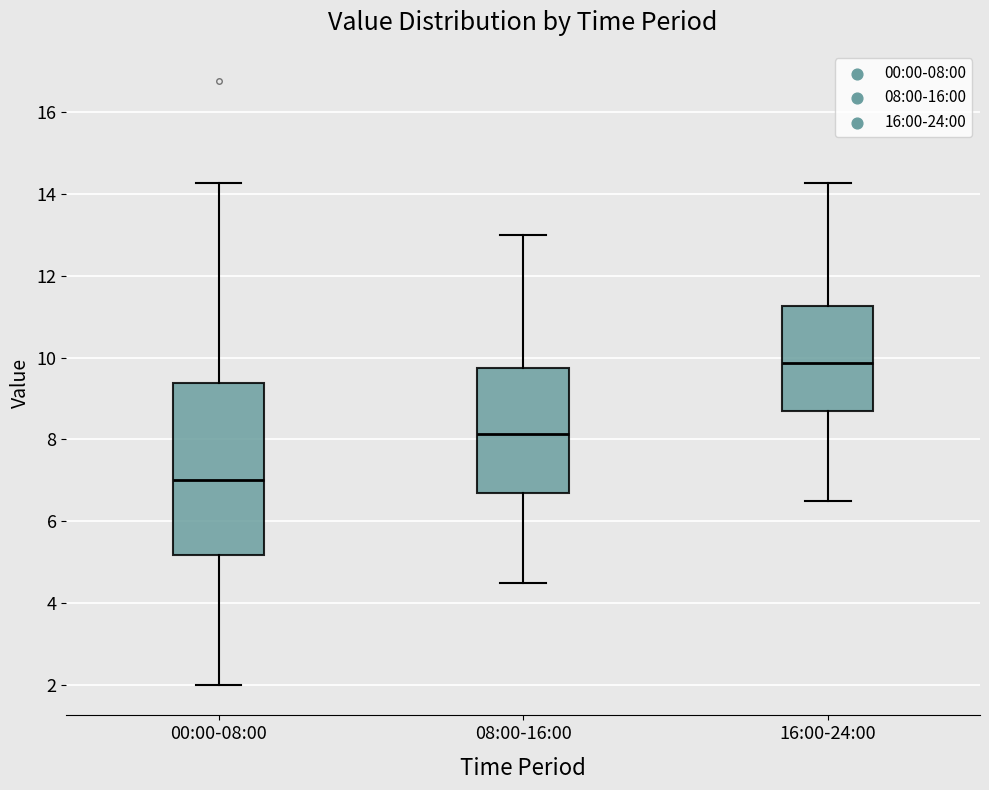

Where does the upper whisker of the box for 08:00-16:00 end on the y-axis? The values are not printed on the chart, so give them approximately, as read against the axis.

13.0